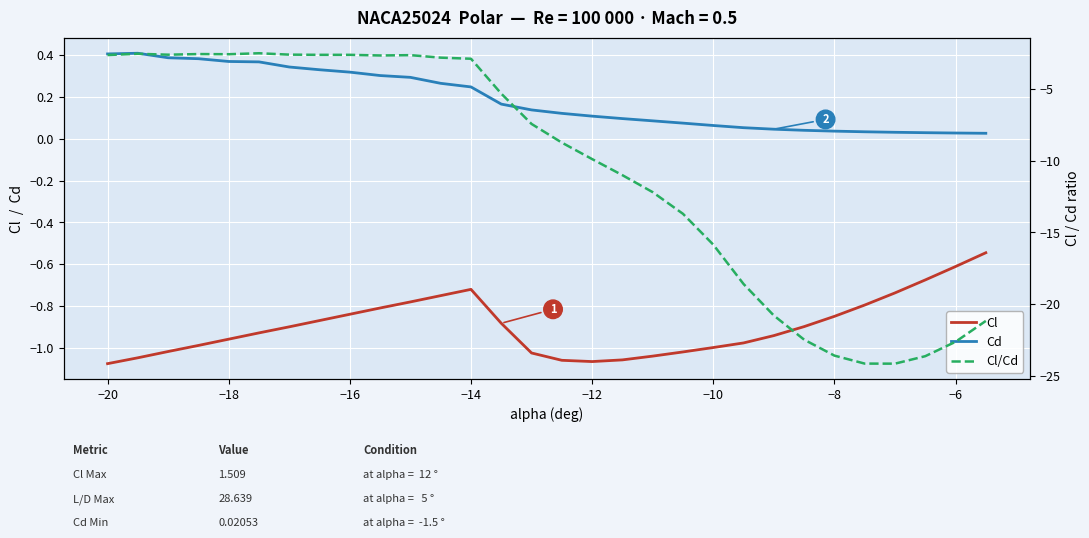

How many series are shown in this chart?

3